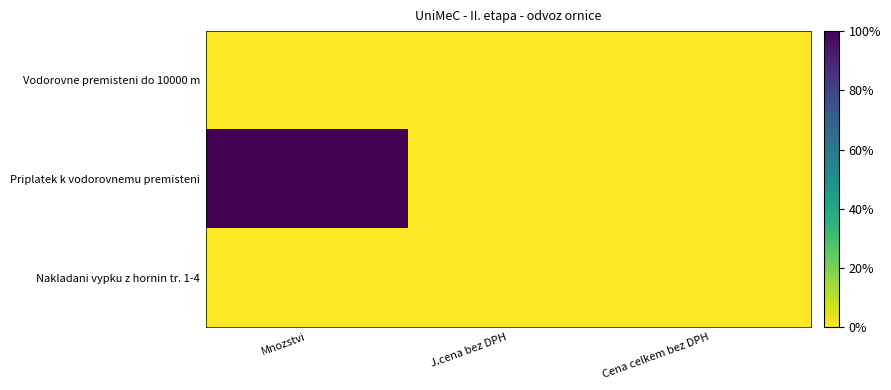

Which series has the largest range (max minus min)?

Priplatek k vodorovnemu premisteni